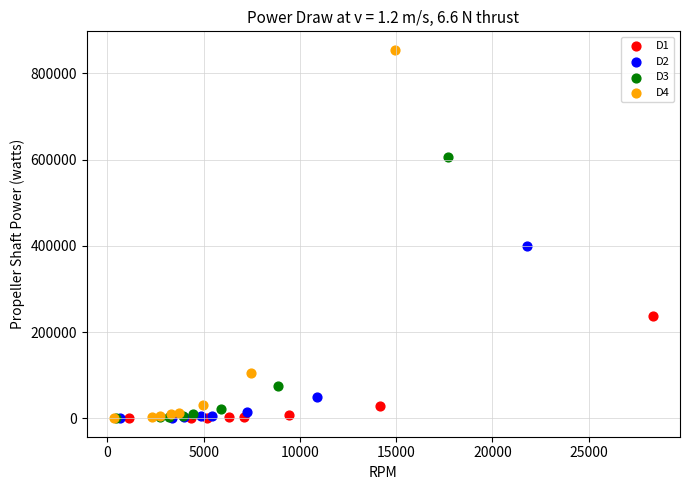

Which series has the widest spread of Y values?

D4